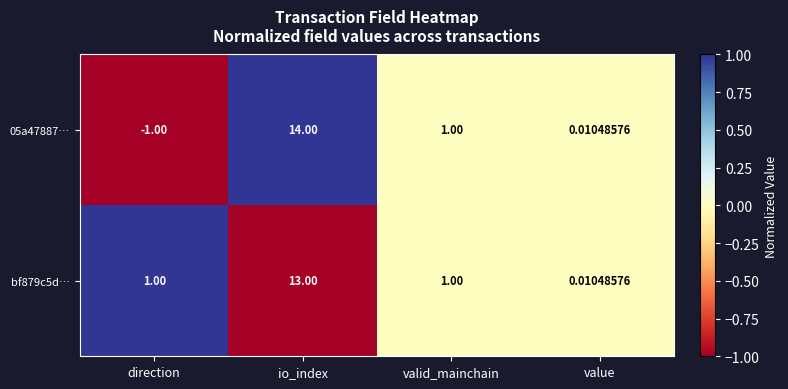

At how many categories does at least one series exceed 0?

4